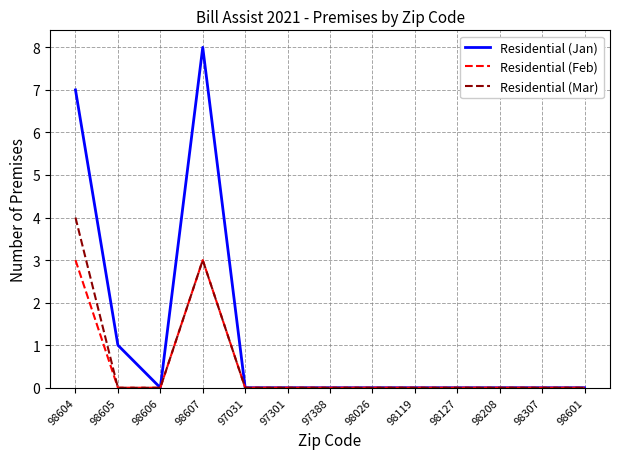

What position from the right is 98307?

2